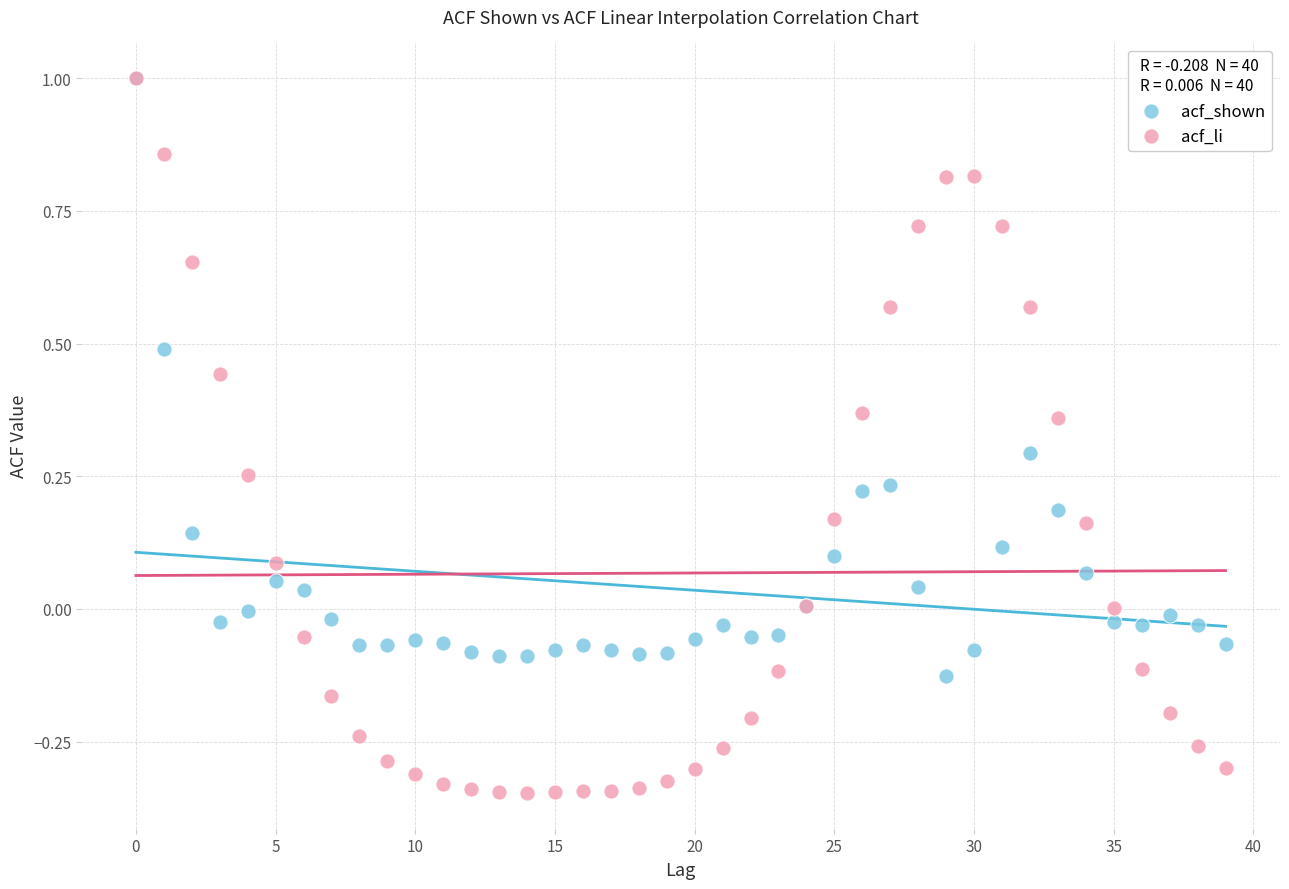

What are all the series names shown in the legend?

acf_shown, acf_li